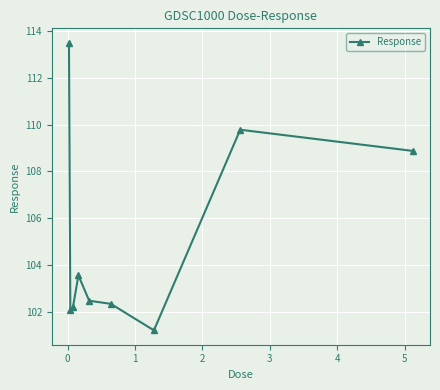

What is the minimum value shown in the chart?

101.2